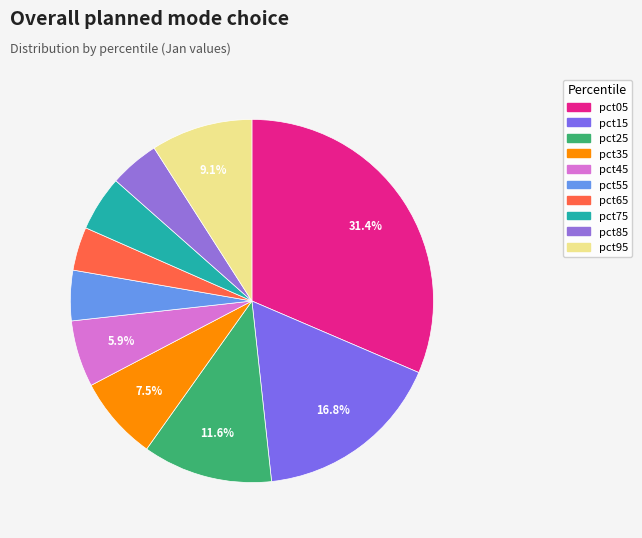

True or false: pct15 accounts for 17% of the total.

True